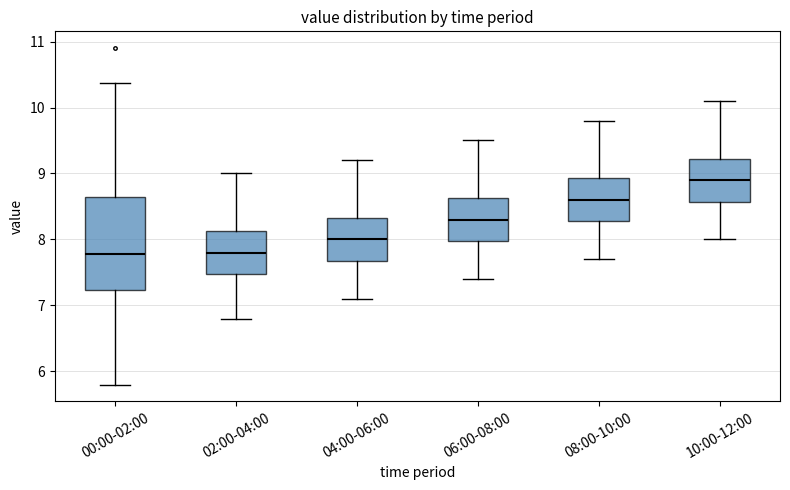

Reading left to right, read every box against the y-axis: the position of its median line, the range the box covers, and the ends of its whiskers. The values are not printed on the chart, so give them approximately, as read against the axis.

00:00-02:00: median 7.8, box 7.2 to 8.6, whiskers 5.8 to 10.4
02:00-04:00: median 7.8, box 7.5 to 8.1, whiskers 6.8 to 9.0
04:00-06:00: median 8.0, box 7.7 to 8.3, whiskers 7.1 to 9.2
06:00-08:00: median 8.3, box 8.0 to 8.6, whiskers 7.4 to 9.5
08:00-10:00: median 8.6, box 8.3 to 8.9, whiskers 7.7 to 9.8
10:00-12:00: median 8.9, box 8.6 to 9.2, whiskers 8.0 to 10.1